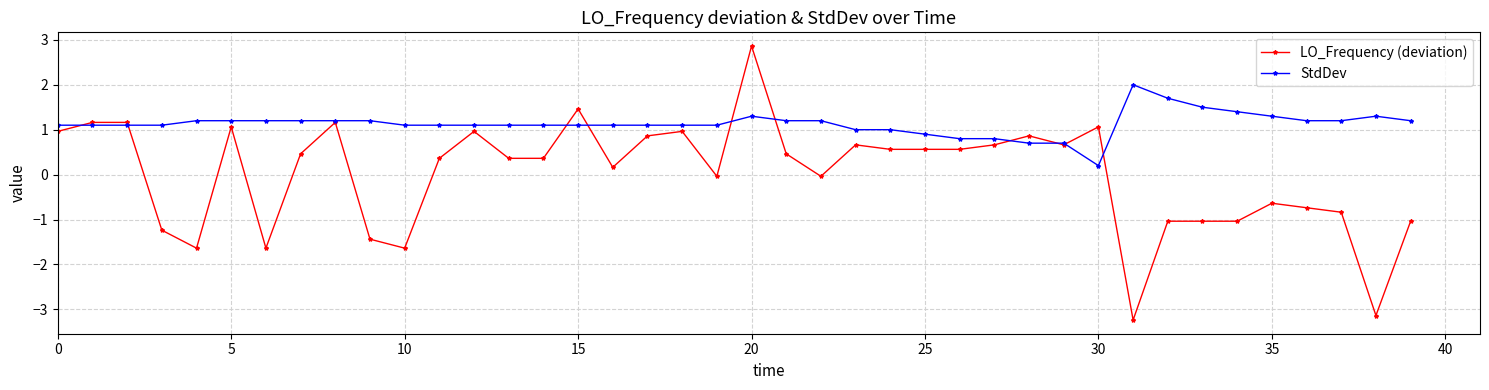

Which series has the largest range (max minus min)?

LO_Frequency (deviation)